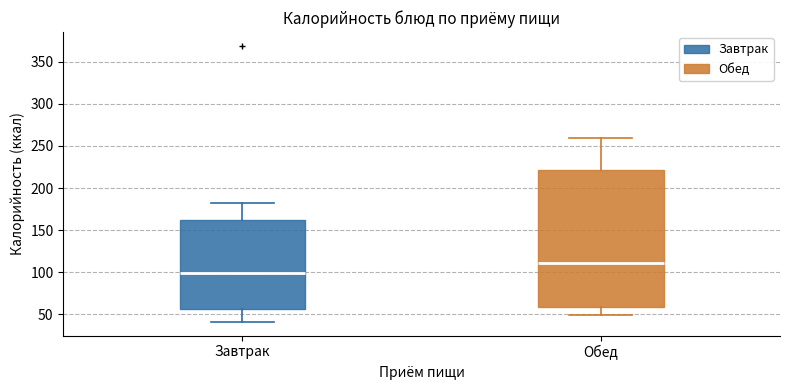

Which box has the highest median line?

Обед